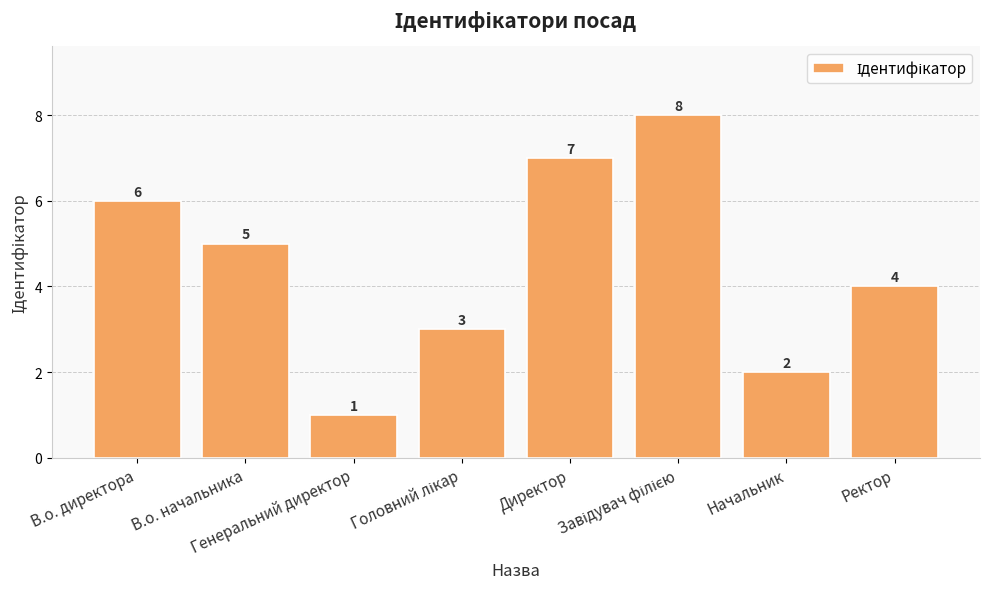

Count the values in the range 3 to 7.

5